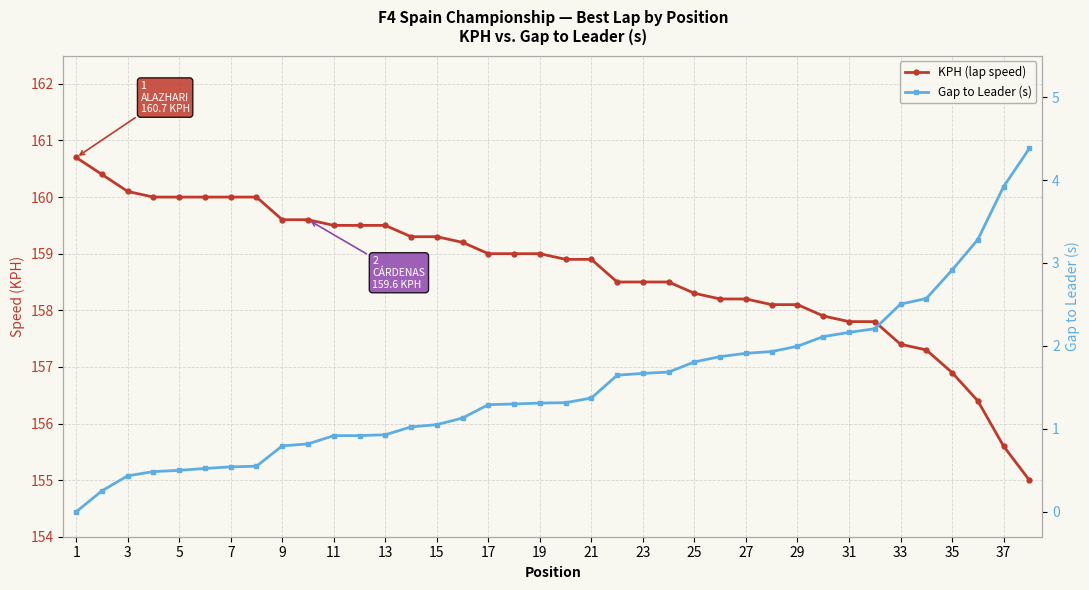

List the series in order of their overall mean, highest first.

KPH (lap speed), Gap to Leader (s)